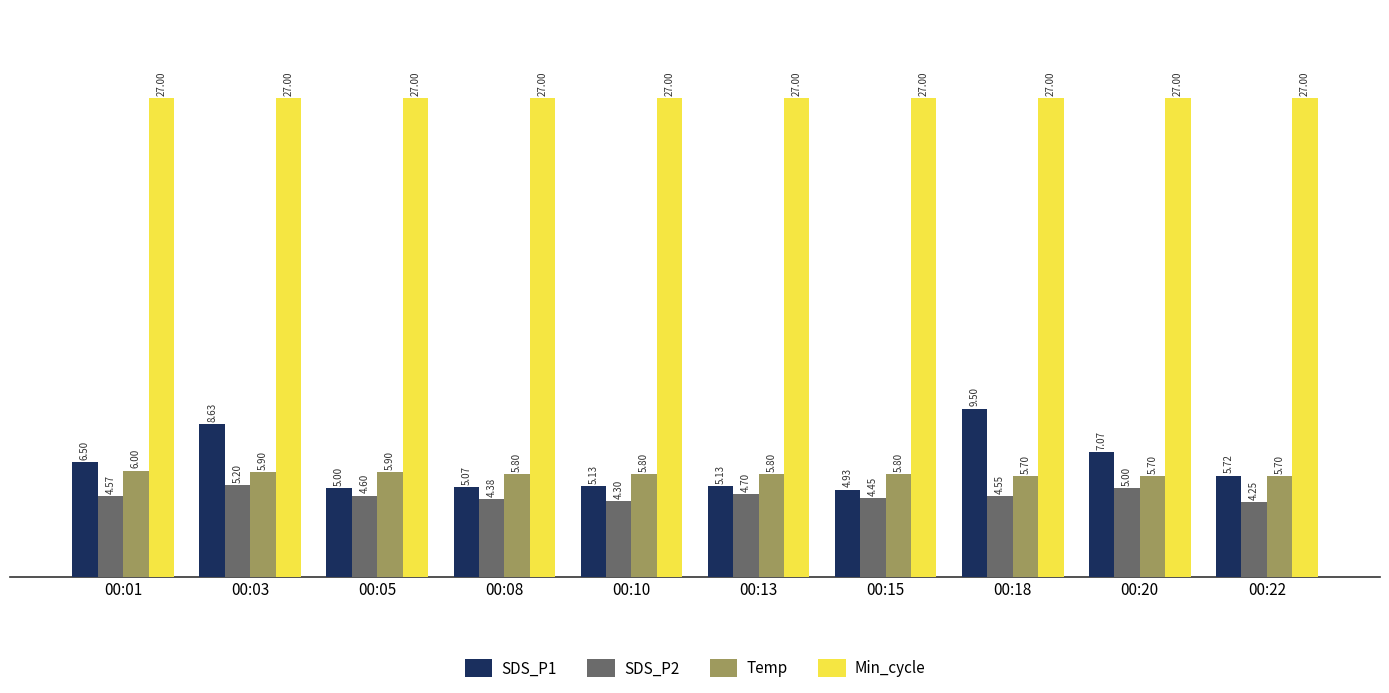

Which category has the lowest value across all series?

00:22